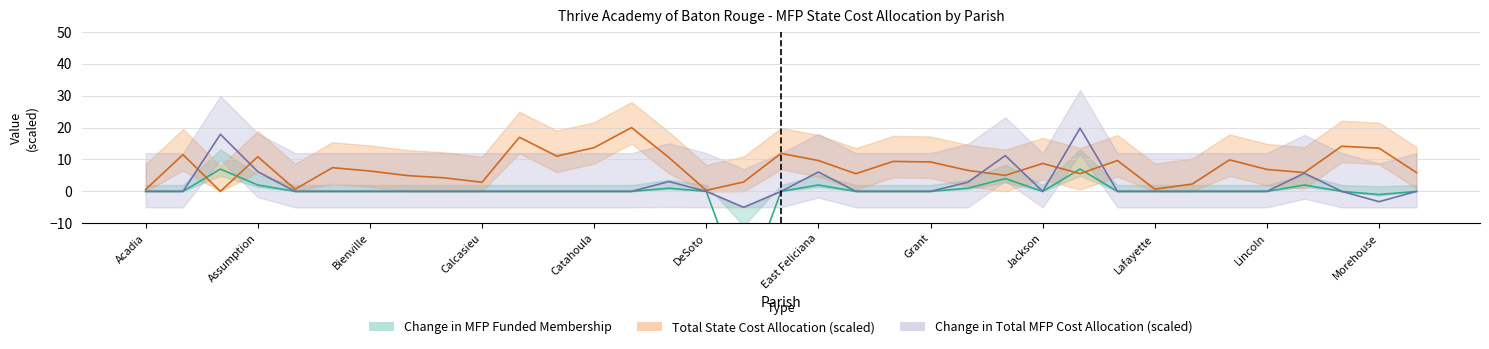

What is the label of the 21st point from the right?

Concordia